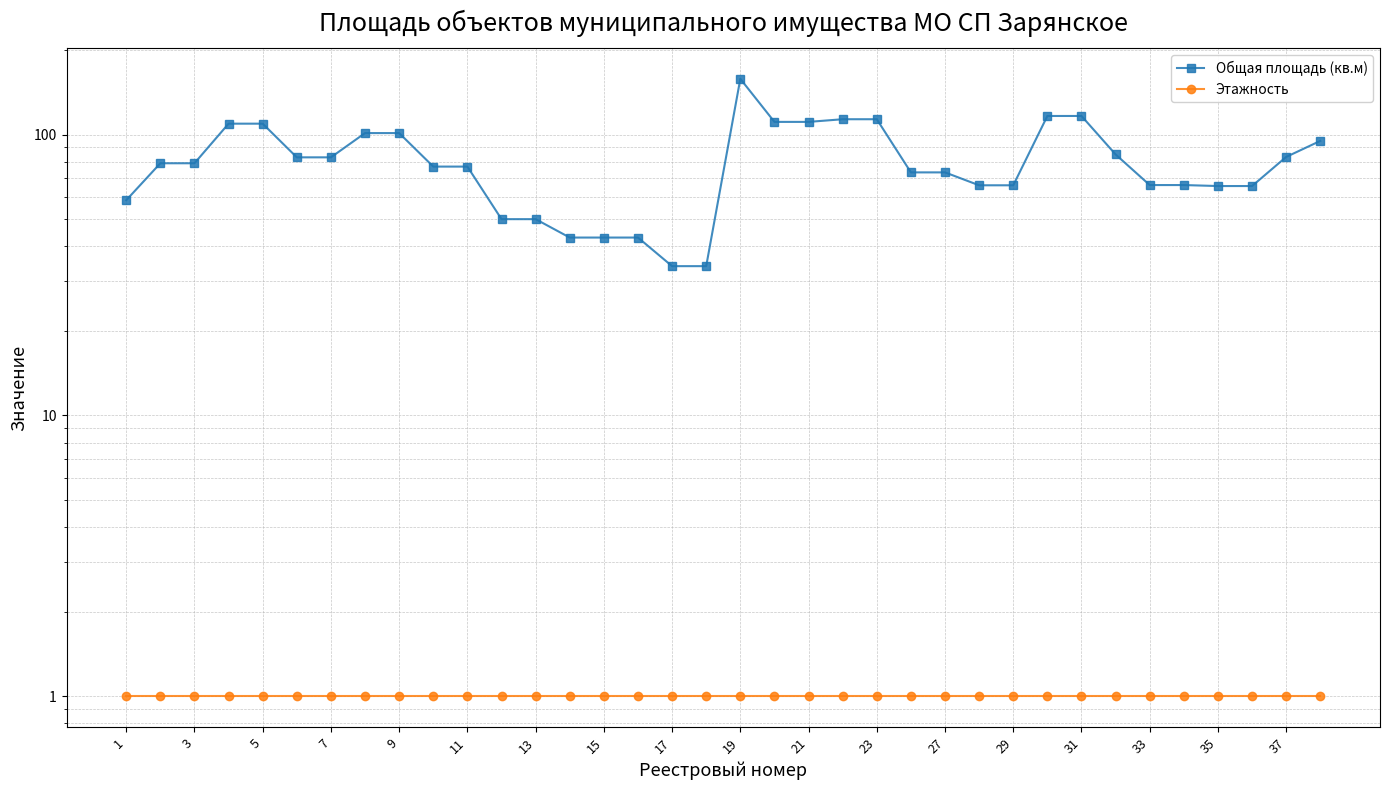

Is the value of Общая площадь (кв.м) at 26 greater than the value of Этажность at 23?

Yes